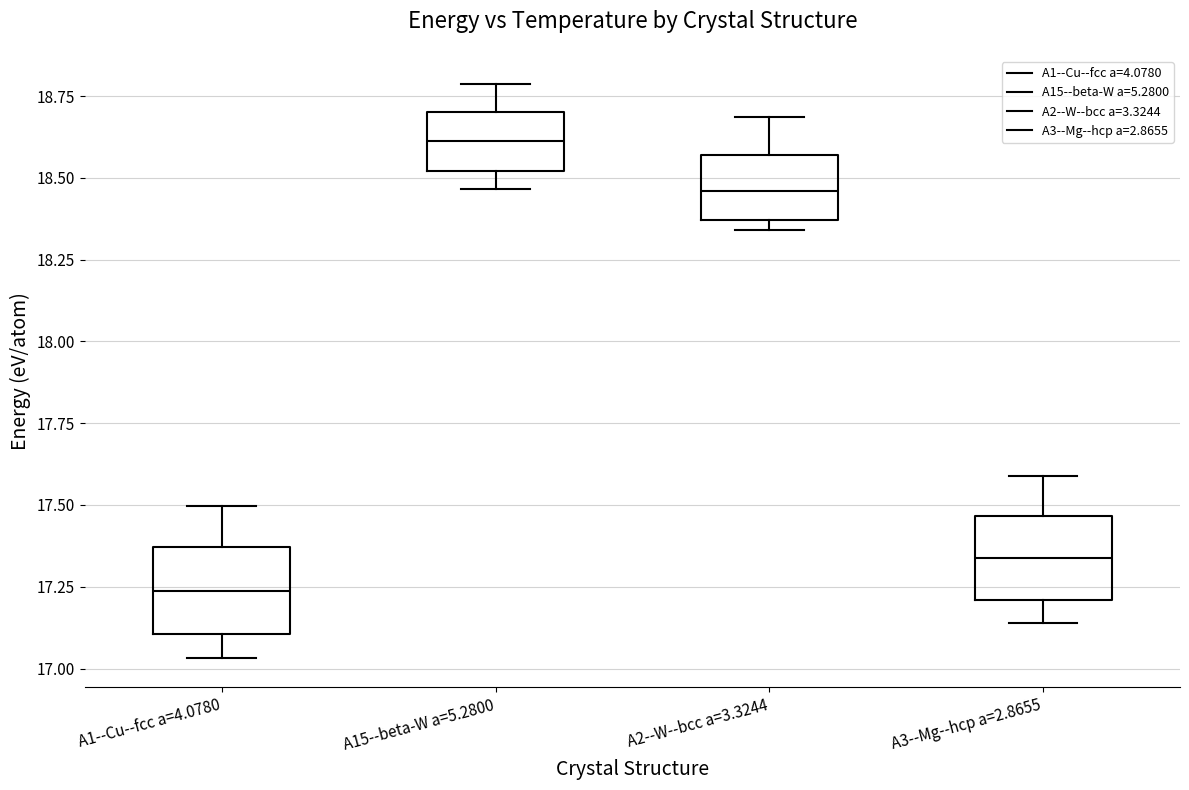

Which box's median line is the lowest?

A1--Cu--fcc a=4.0780